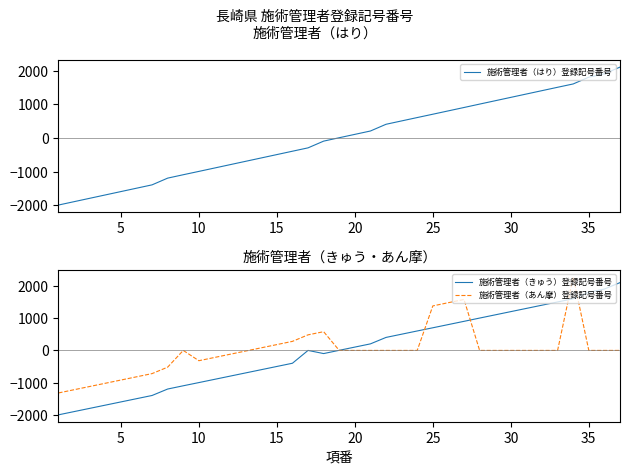

The value of 施術管理者（あん摩）登録記号番号 at 25 is 646.4. True or false?

False